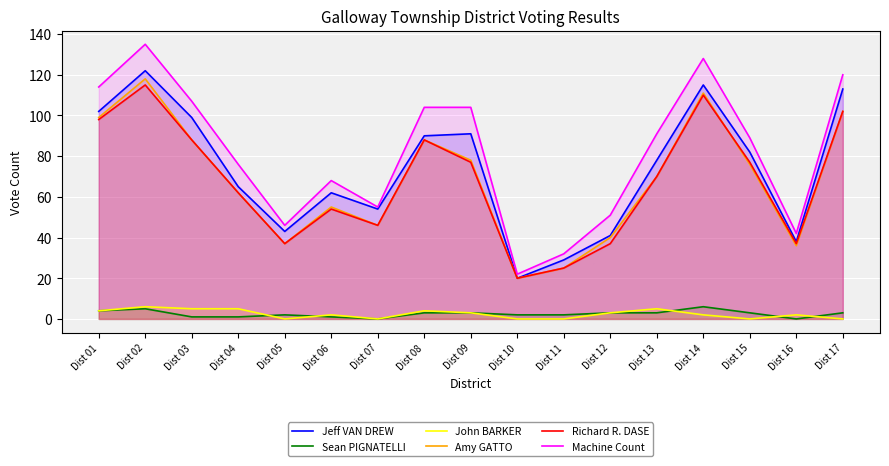

What is the value of the Richard R. DASE point at the 12th from the left?

37